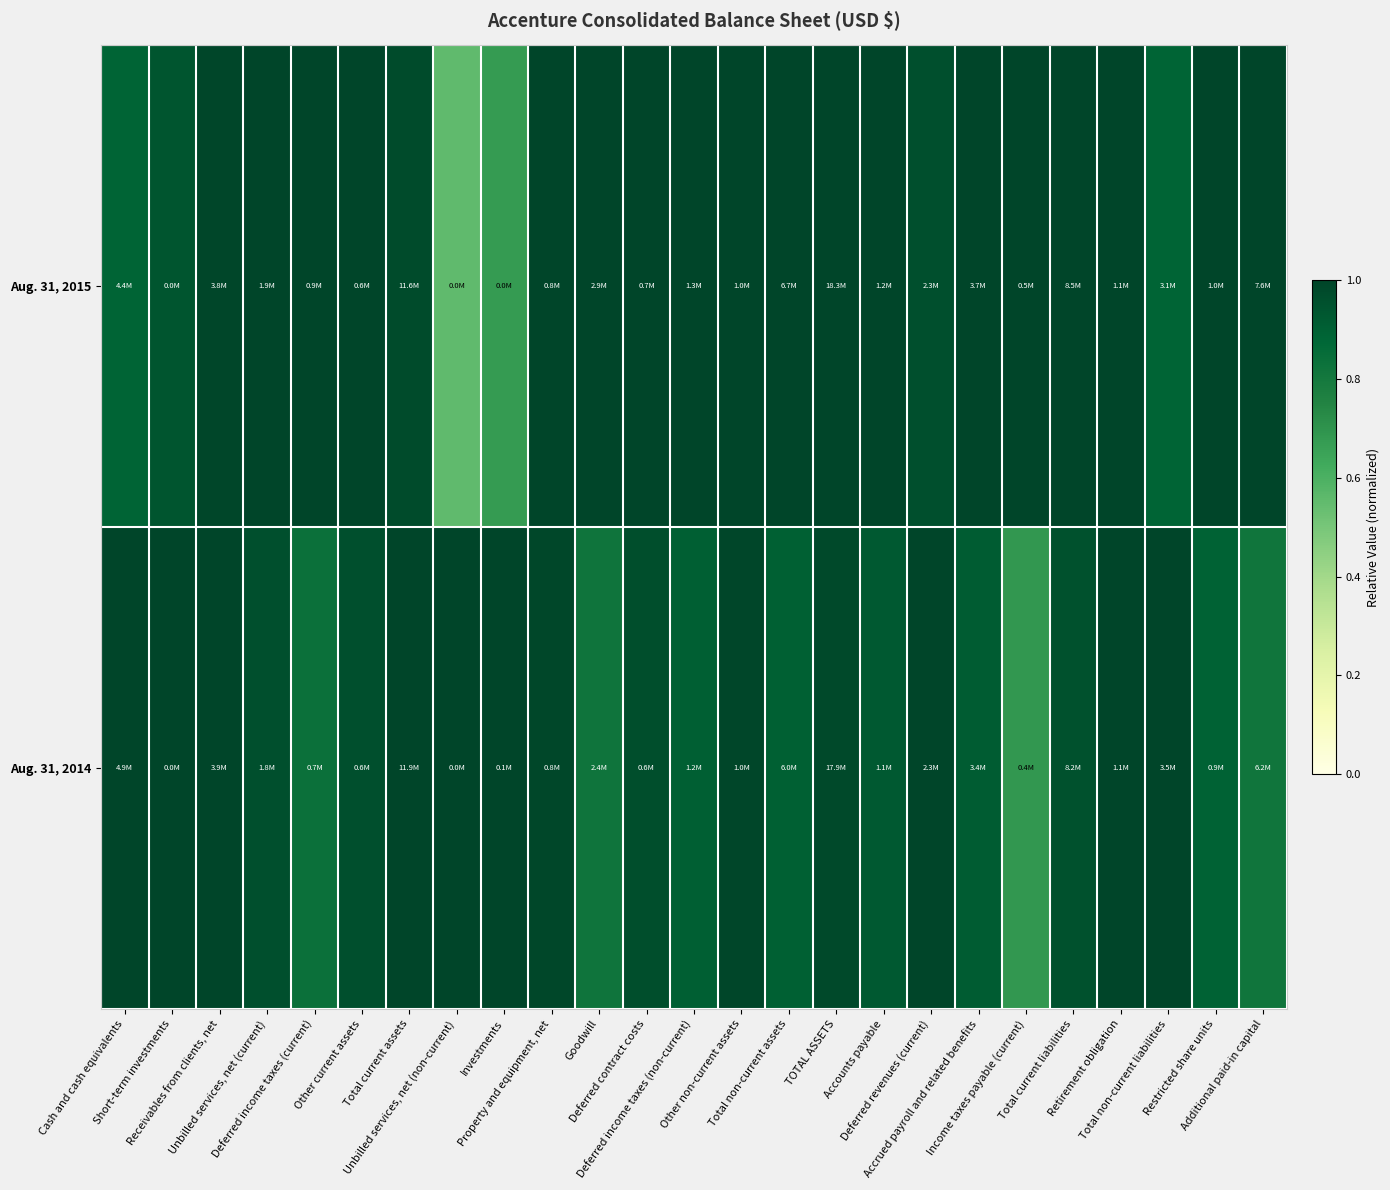

How many categories are shown in the chart?

25